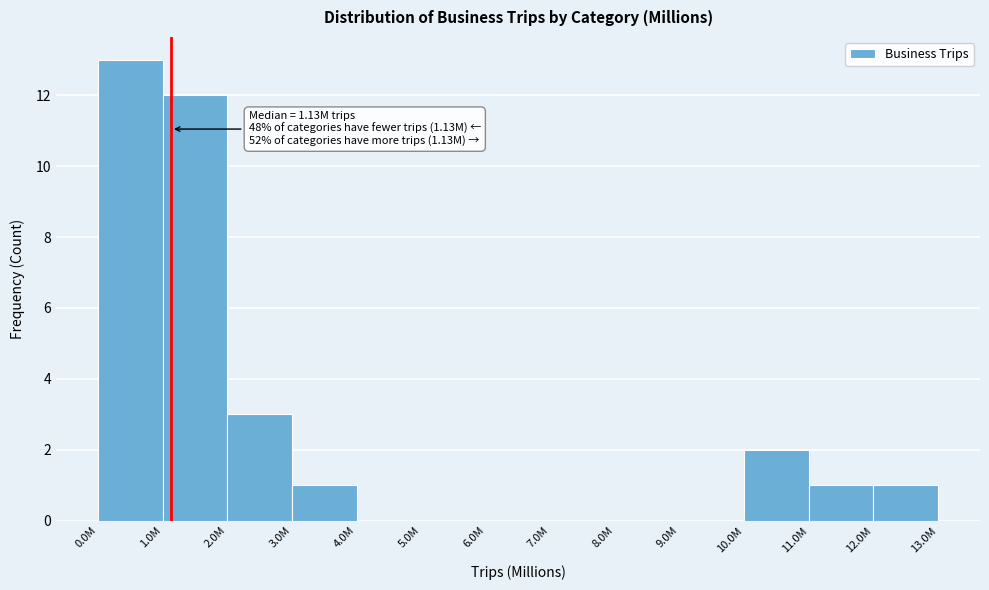

Reading left to right, what are all the values shown in this chart?

0.0M=13	1.0M=12	2.0M=3	3.0M=1	4.0M=0	5.0M=0	6.0M=0	7.0M=0	8.0M=0	9.0M=0	10.0M=2	11.0M=1	12.0M=1